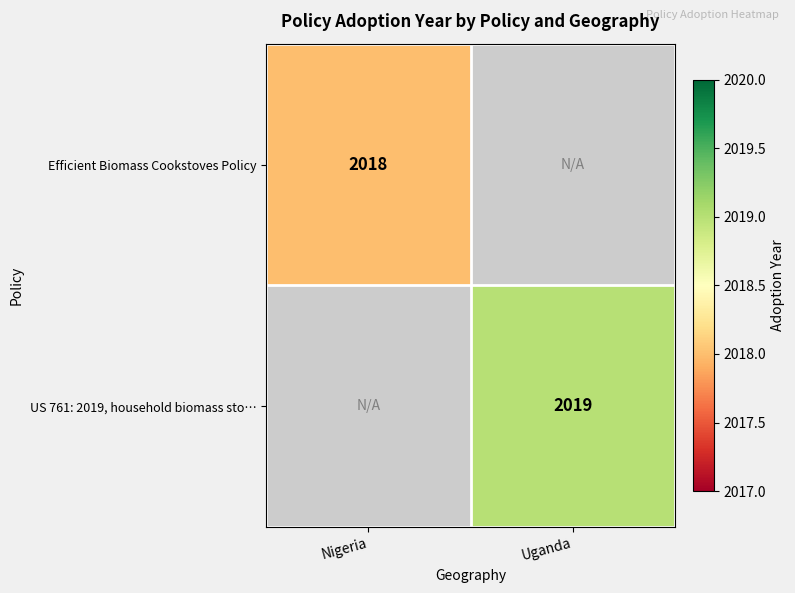

The value of US 761: 2019, household biomass sto… at Uganda is 2019. True or false?

True